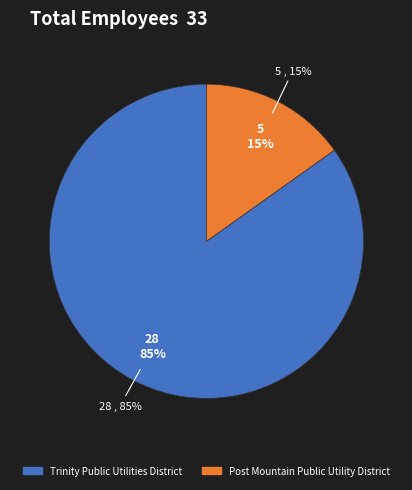

To the nearest percent, what is the average slice percentage?

50%